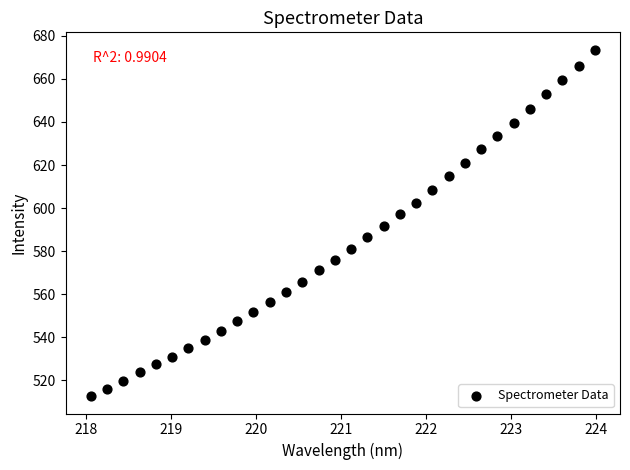

What is the range of Y values (max minus min)?

160.9